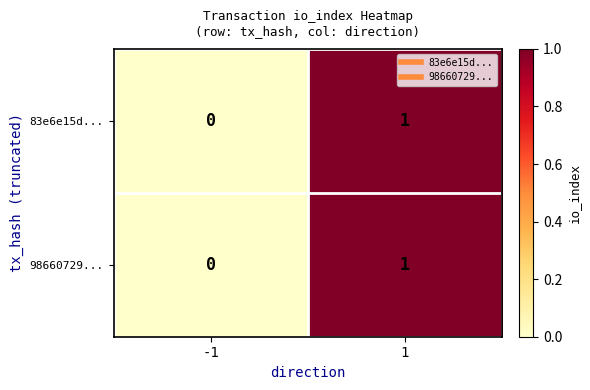

Is the value of 98660729... at 1 greater than the value of 83e6e15d... at -1?

Yes